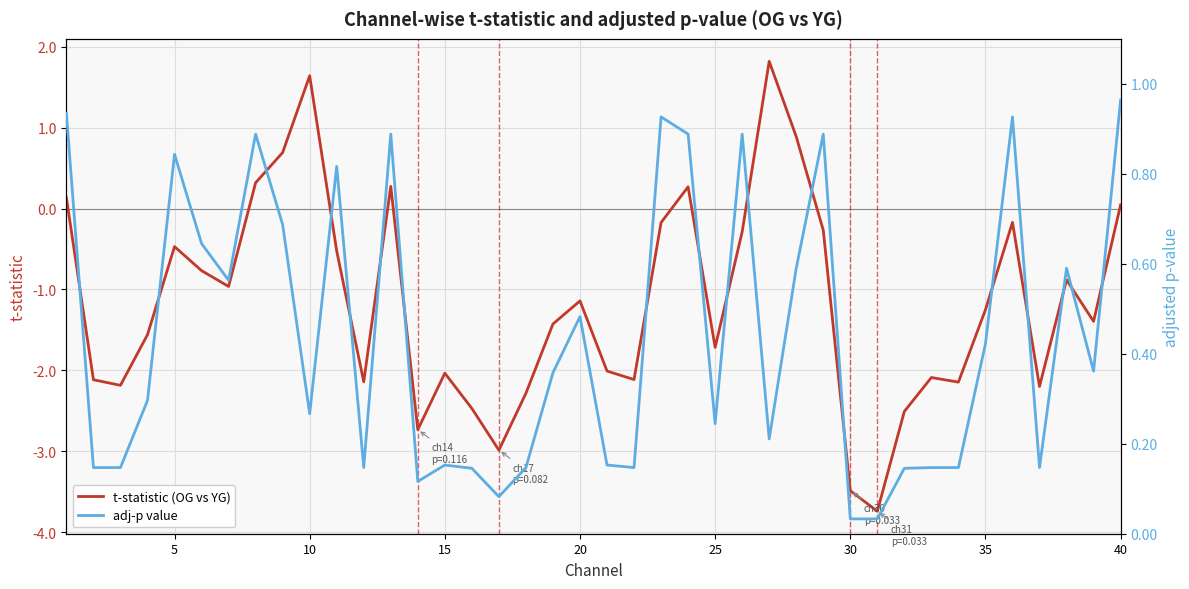

How many times do t-statistic (OG vs YG) and adj-p value cross each other?

4